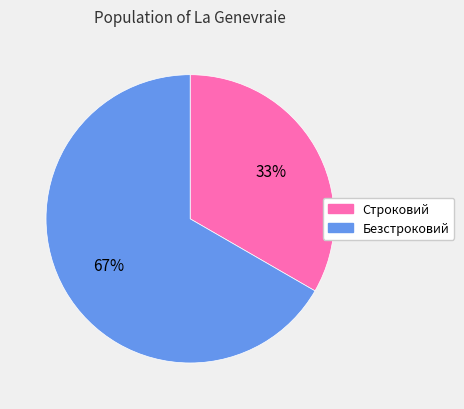

Do Строковий and Безстроковий together represent more than half of the pie?

Yes